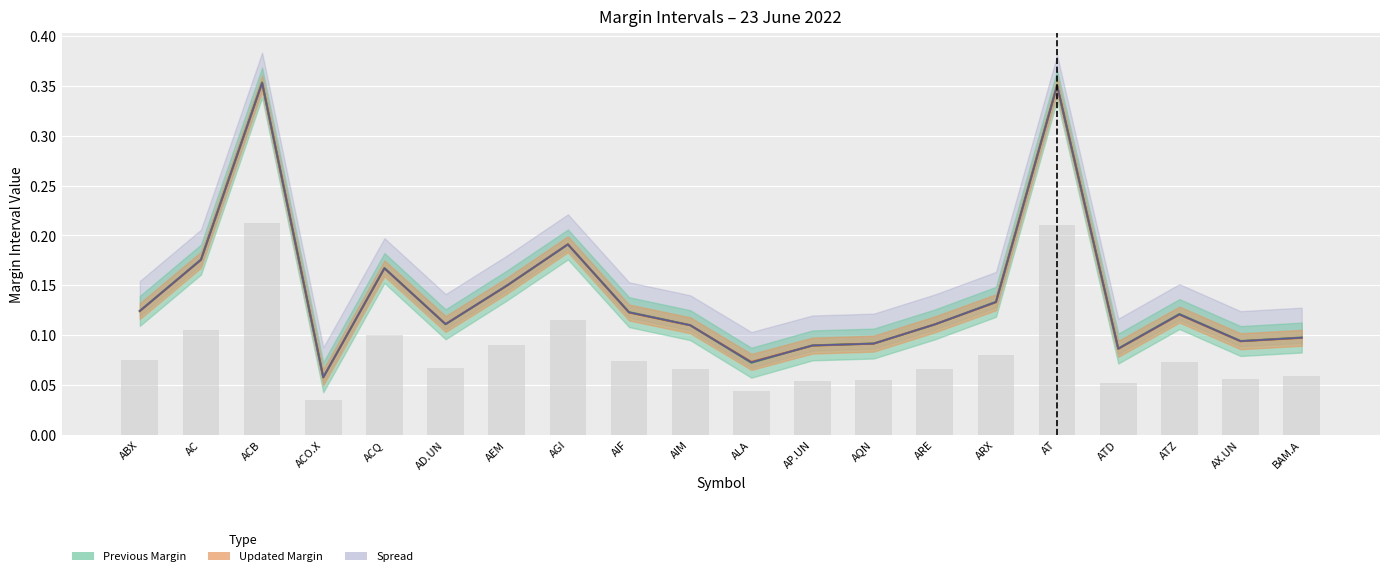

Reading left to right, extract all data points from this chart.

Previous Margin: ABX=0.1	AC=0.2	ACB=0.4	ACO.X=0.1	ACQ=0.2	AD.UN=0.1	AEM=0.1	AGI=0.2	AIF=0.1	AIM=0.1	ALA=0.1	AP.UN=0.1	AQN=0.1	ARE=0.1	ARX=0.1	AT=0.4	ATD=0.1	ATZ=0.1	AX.UN=0.1	BAM.A=0.1
Updated Margin: ABX=0.1	AC=0.2	ACB=0.4	ACO.X=0.1	ACQ=0.2	AD.UN=0.1	AEM=0.1	AGI=0.2	AIF=0.1	AIM=0.1	ALA=0.1	AP.UN=0.1	AQN=0.1	ARE=0.1	ARX=0.1	AT=0.3	ATD=0.1	ATZ=0.1	AX.UN=0.1	BAM.A=0.1
Mean Margin: ABX=0.1	AC=0.2	ACB=0.4	ACO.X=0.1	ACQ=0.2	AD.UN=0.1	AEM=0.1	AGI=0.2	AIF=0.1	AIM=0.1	ALA=0.1	AP.UN=0.1	AQN=0.1	ARE=0.1	ARX=0.1	AT=0.4	ATD=0.1	ATZ=0.1	AX.UN=0.1	BAM.A=0.1